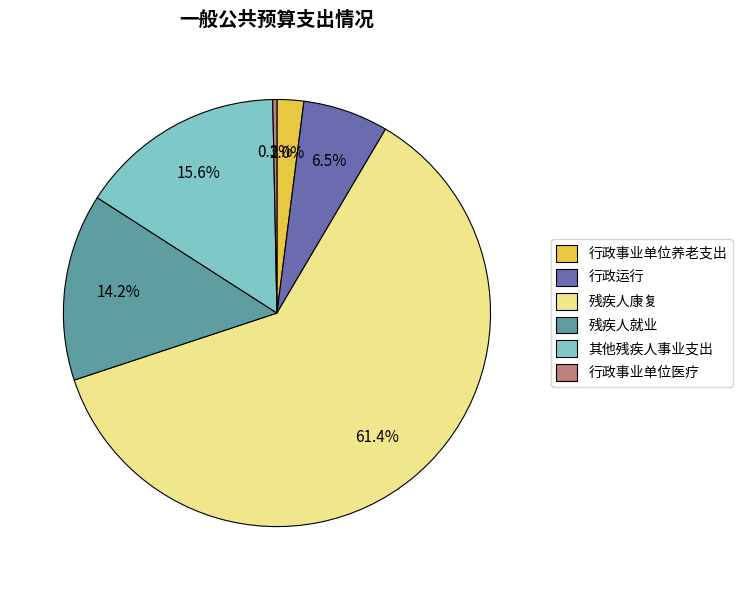

To the nearest percent, what is the combined percentage of 残疾人康复 and 行政事业单位养老支出?

63%